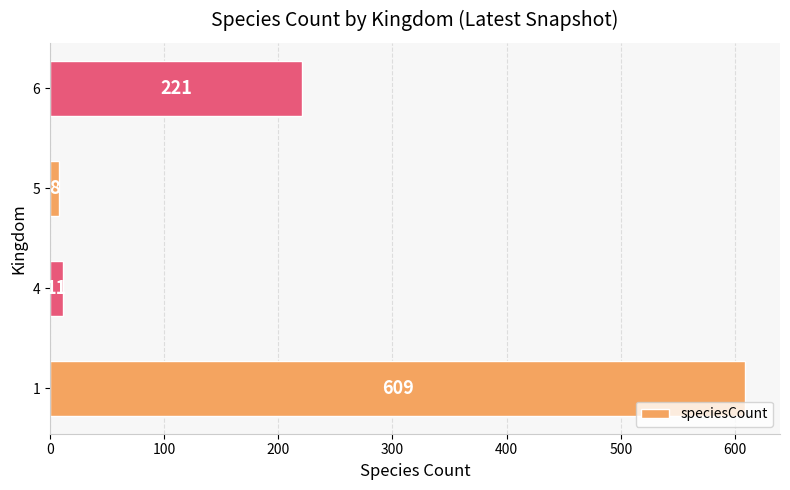

The value at 4 is 11. True or false?

True